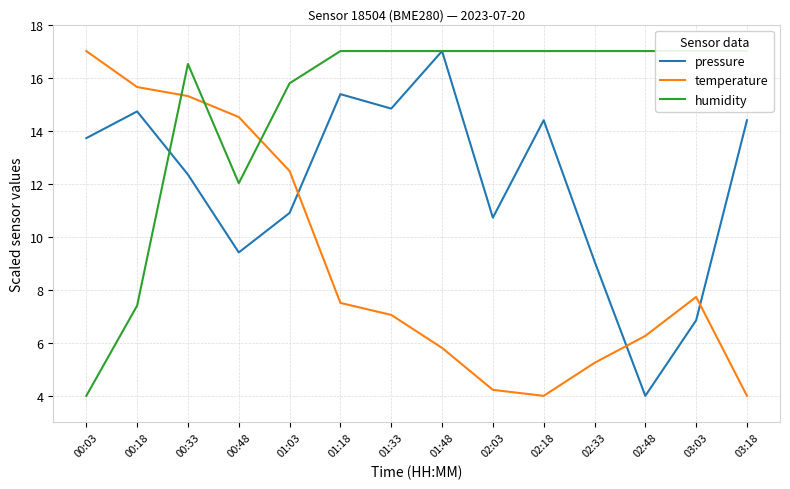

Where do humidity and pressure first cross each other?

00:18 and 00:33